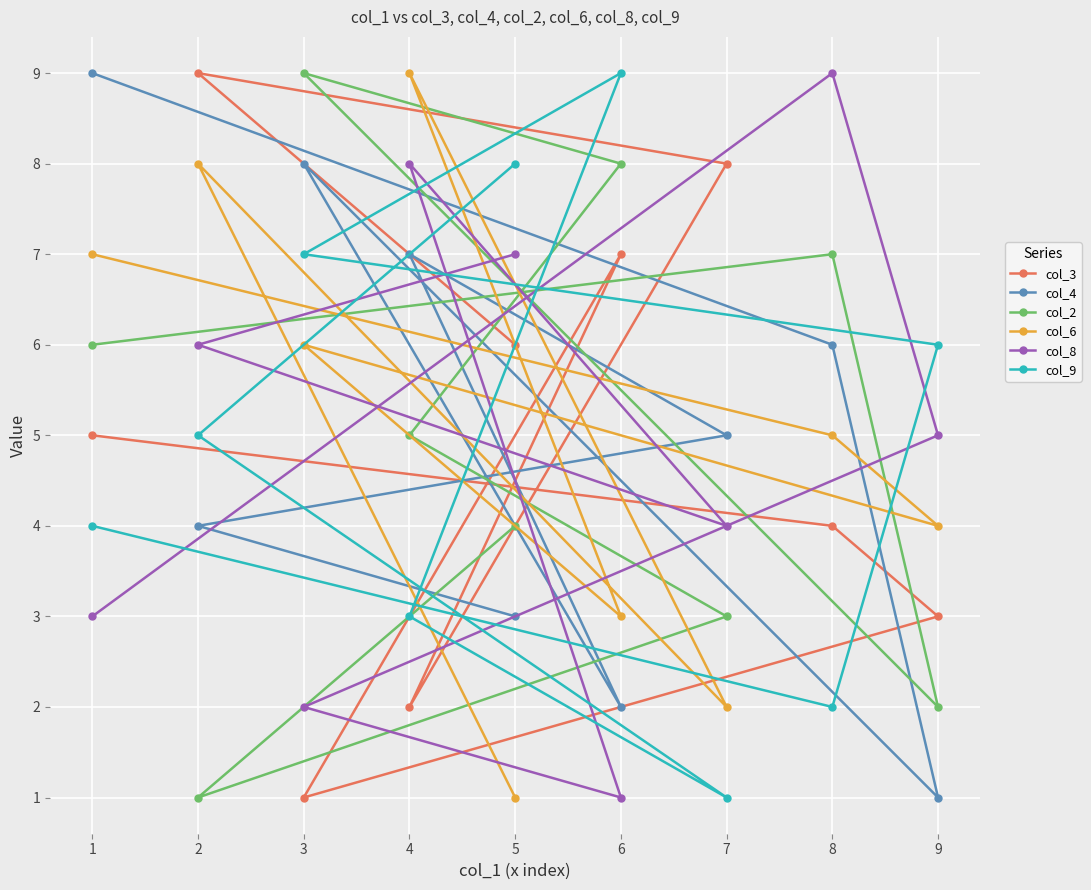

True or false: col_3 has more than 1 interior local peaks.

True